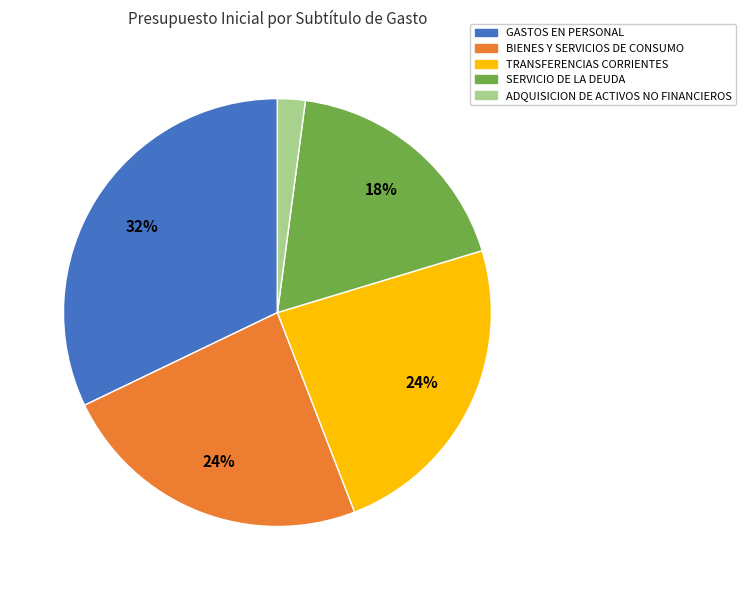

True or false: SERVICIO DE LA DEUDA accounts for 18% of the total.

True